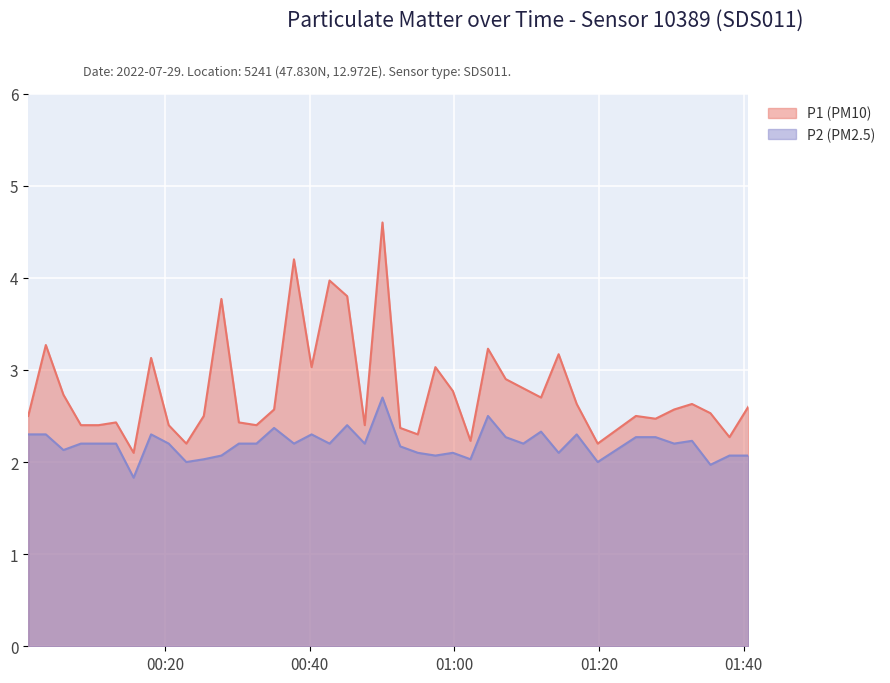

List the series in order of their overall mean, highest first.

P1 (PM10), P2 (PM2.5)